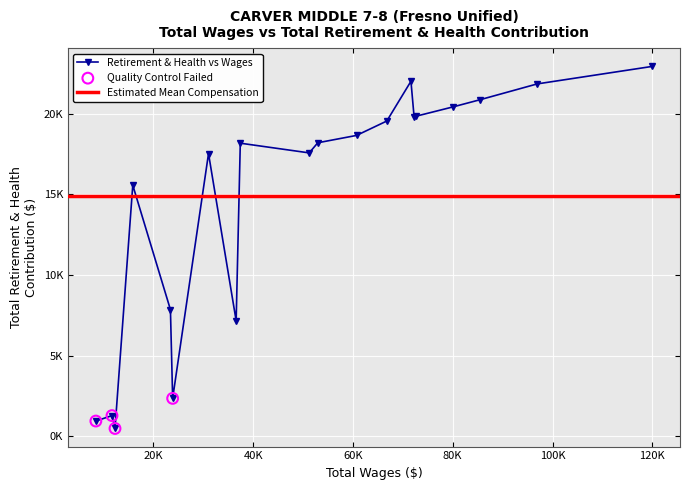

Between 72251 and 15880, which is larger?

72251